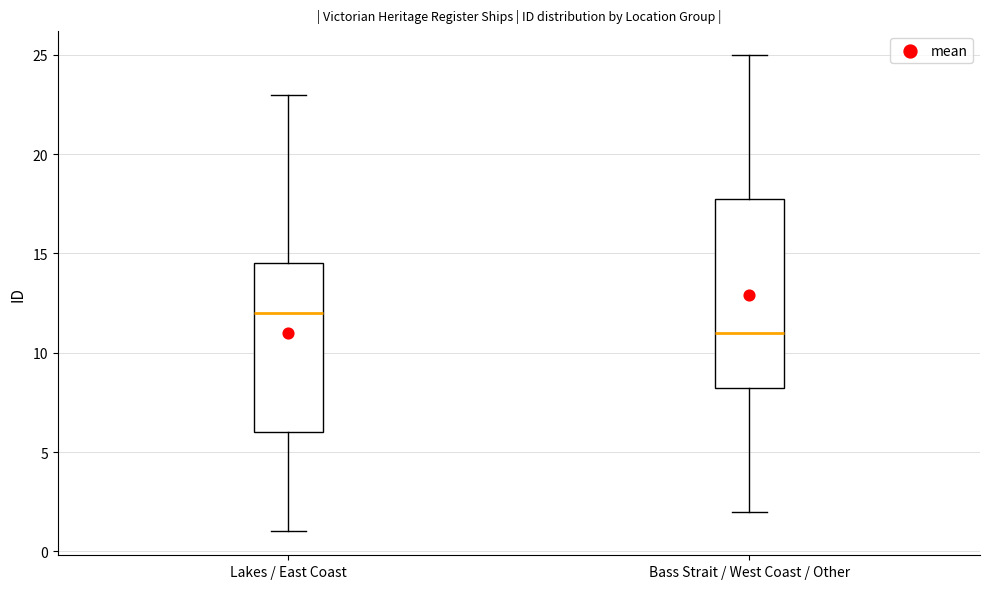

Comparing the boxes themselves (not the whiskers), which one is the tallest?

Bass Strait / West Coast / Other